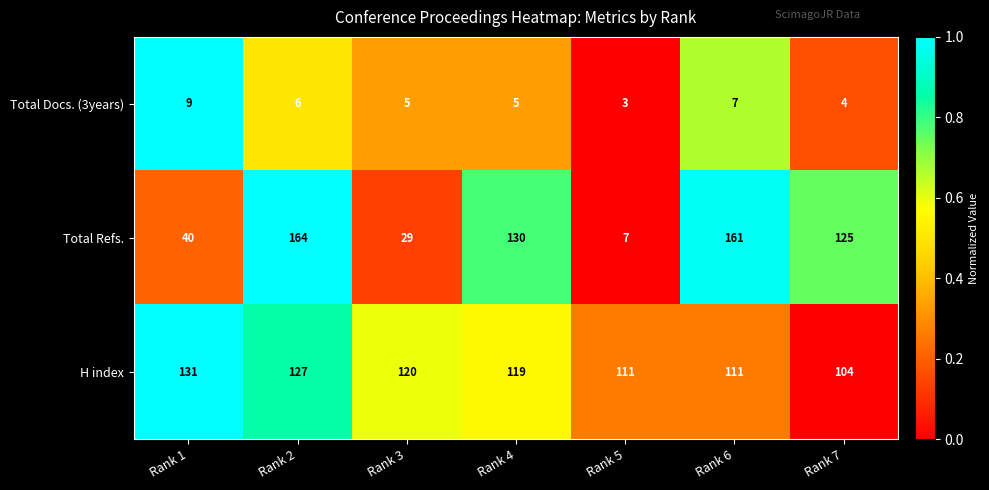

List the series in order of their overall mean, lowest first.

Total Docs. (3years), Total Refs., H index